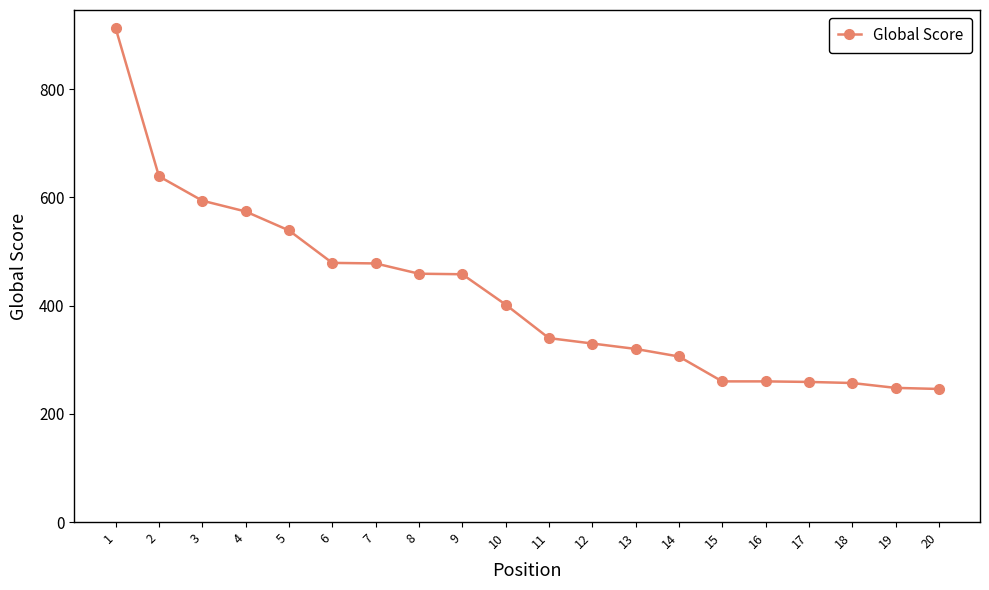

What is the ratio of the value at 19 to the value at 17?

1.0